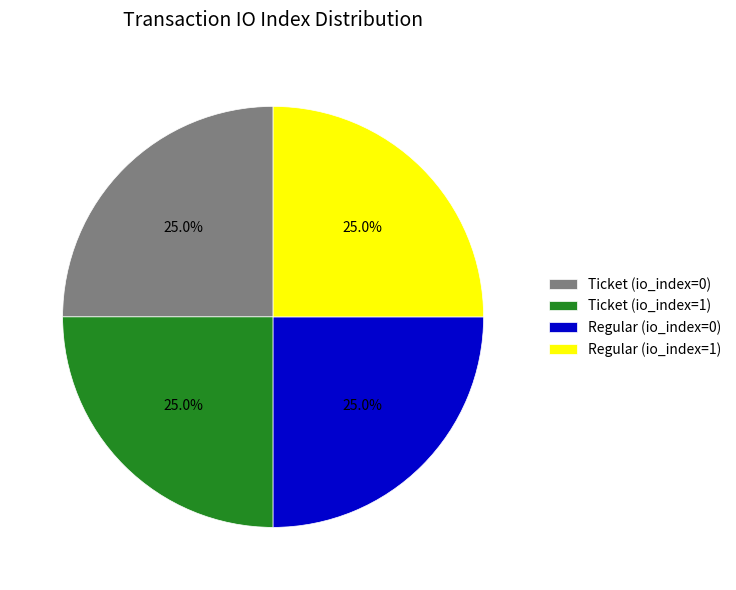

How many segments does this pie chart have?

4